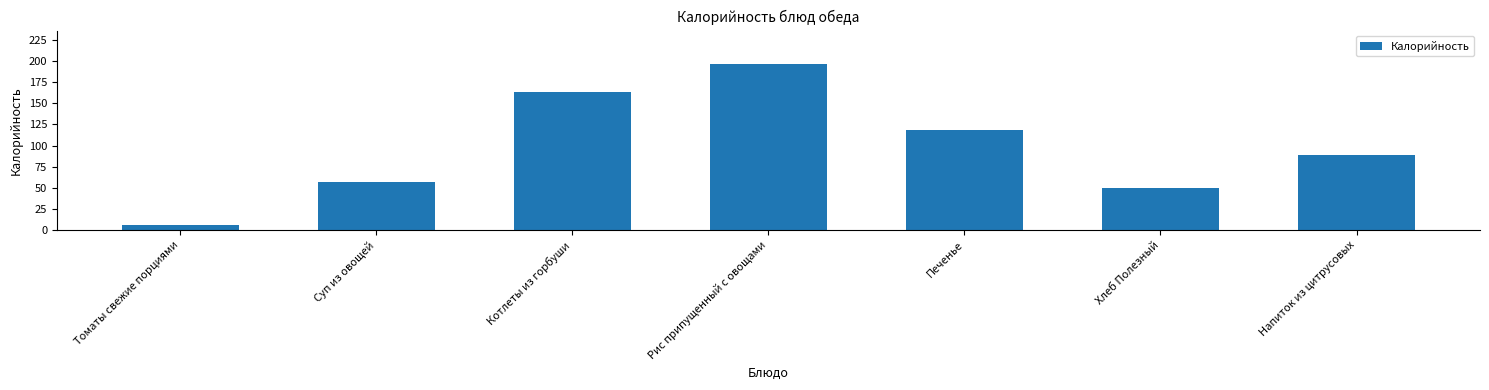

Approximately how many times larger is the value at Рис припущенный с овощами compared to Печенье?

1.7